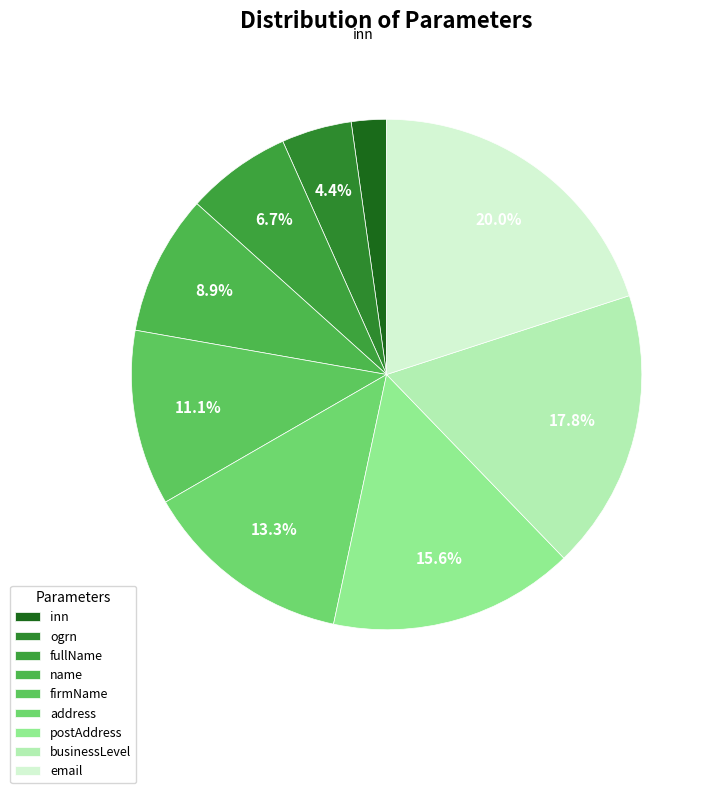

Rank the categories by value from lowest to highest.

inn, ogrn, fullName, name, firmName, address, postAddress, businessLevel, email